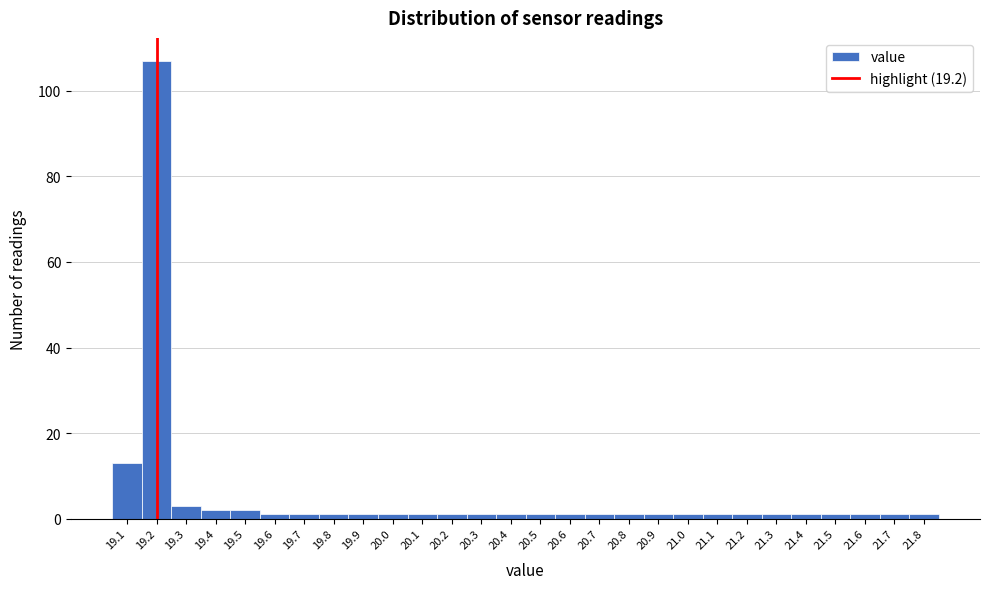

Reading left to right, list every bar in this chart as the range it spans on the x-axis followed by its height. The values are not printed on the chart, so give them approximately, as read against the axis.

19.05 to 19.15: 14
19.15 to 19.25: 108
19.25 to 19.35: 4
19.35 to 19.45: 2
19.45 to 19.55: 2
19.55 to 19.65: under 2
19.65 to 19.75: under 2
19.75 to 19.85: under 2
19.85 to 19.95: under 2
19.95 to 20.05: under 2
20.05 to 20.15: under 2
20.15 to 20.25: under 2
20.25 to 20.35: under 2
20.35 to 20.45: under 2
20.45 to 20.55: under 2
20.55 to 20.65: under 2
20.65 to 20.75: under 2
20.75 to 20.85: under 2
20.85 to 20.95: under 2
20.95 to 21.05: under 2
21.05 to 21.15: under 2
21.15 to 21.25: under 2
21.25 to 21.35: under 2
21.35 to 21.45: under 2
21.45 to 21.55: under 2
21.55 to 21.65: under 2
21.65 to 21.75: under 2
21.75 to 21.85: under 2